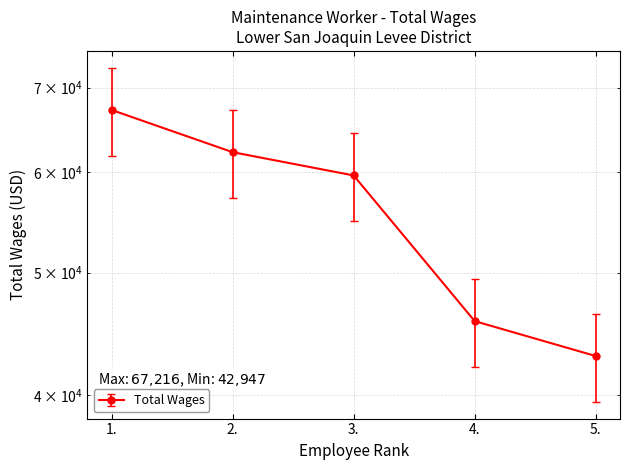

How many lines are shown in the chart?

1